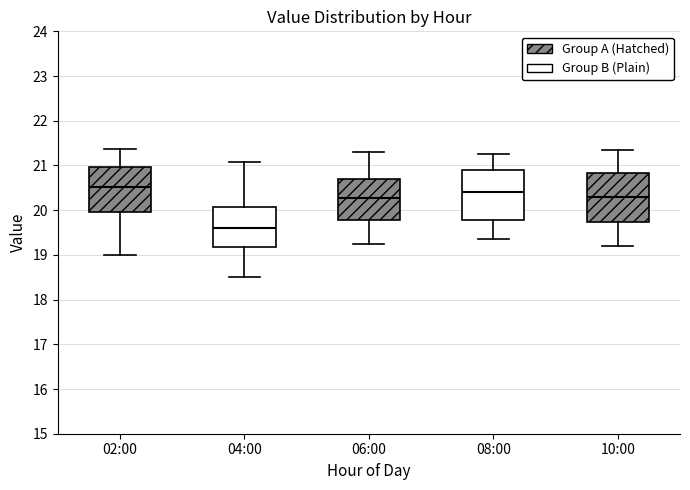

Where is the lower edge of the box for 02:00 on the y-axis? The values are not printed on the chart, so give them approximately, as read against the axis.

20.0